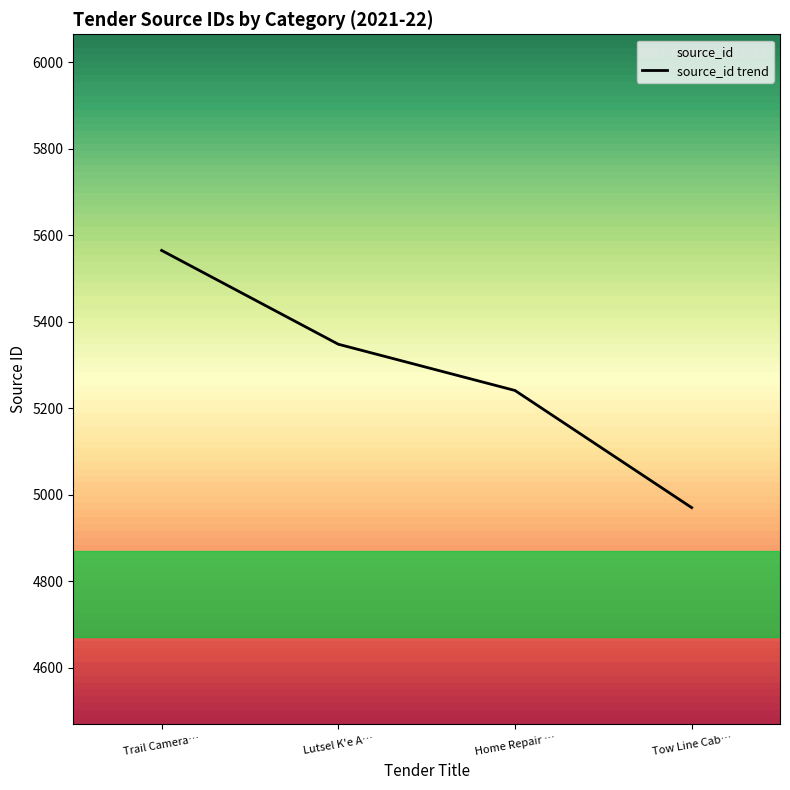

True or false: the data shows 5348 at Lutsel K'e A….

True